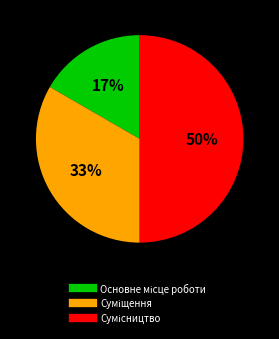

To the nearest percent, what is the average slice percentage?

33%